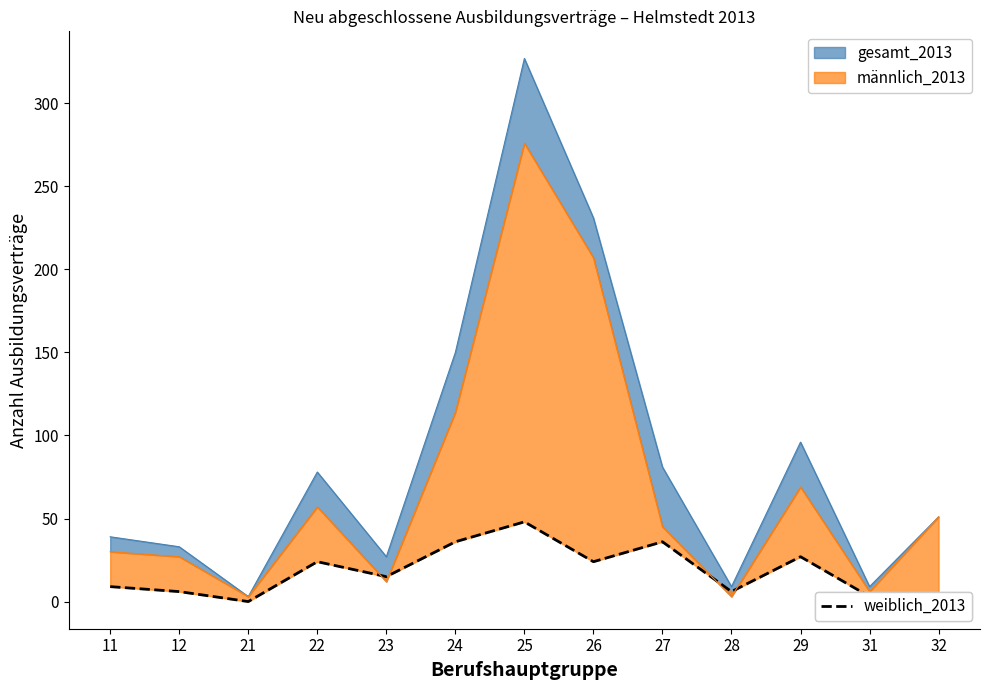

Reading left to right, extract all data points from this chart.

11=9	12=6	21=0	22=24	23=15	24=36	25=48	26=24	27=36	28=6	29=27	31=3	32=0